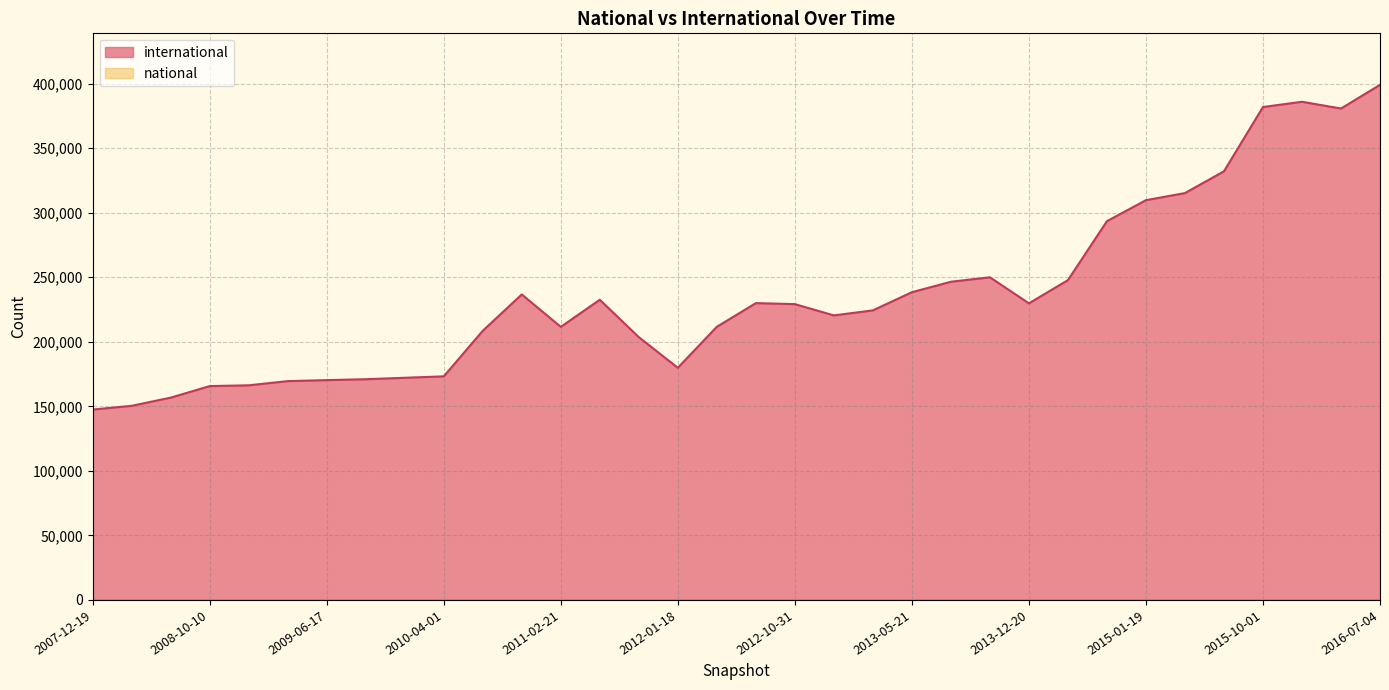

At how many categories does at least one series exceed 262050?

8